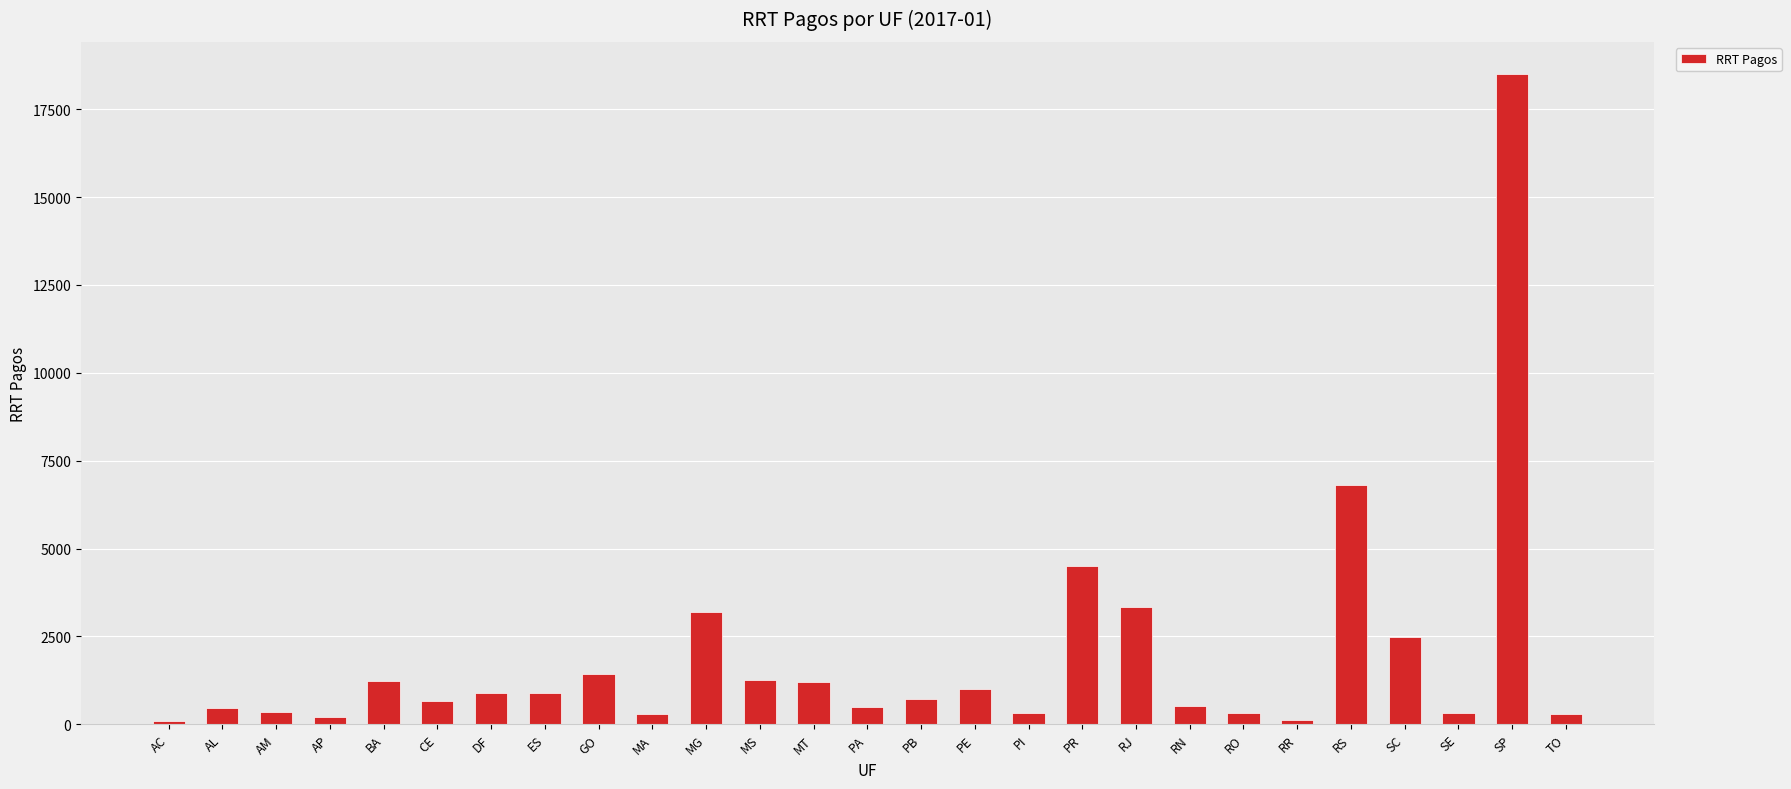

What is the maximum value shown in the chart?

18495